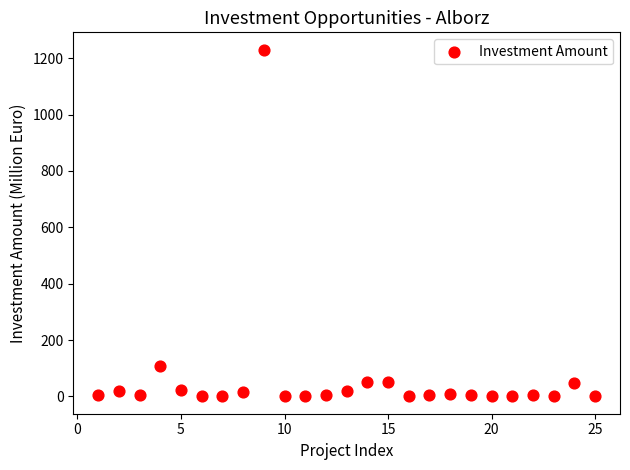

What is the range of Y values (max minus min)?

1230.0